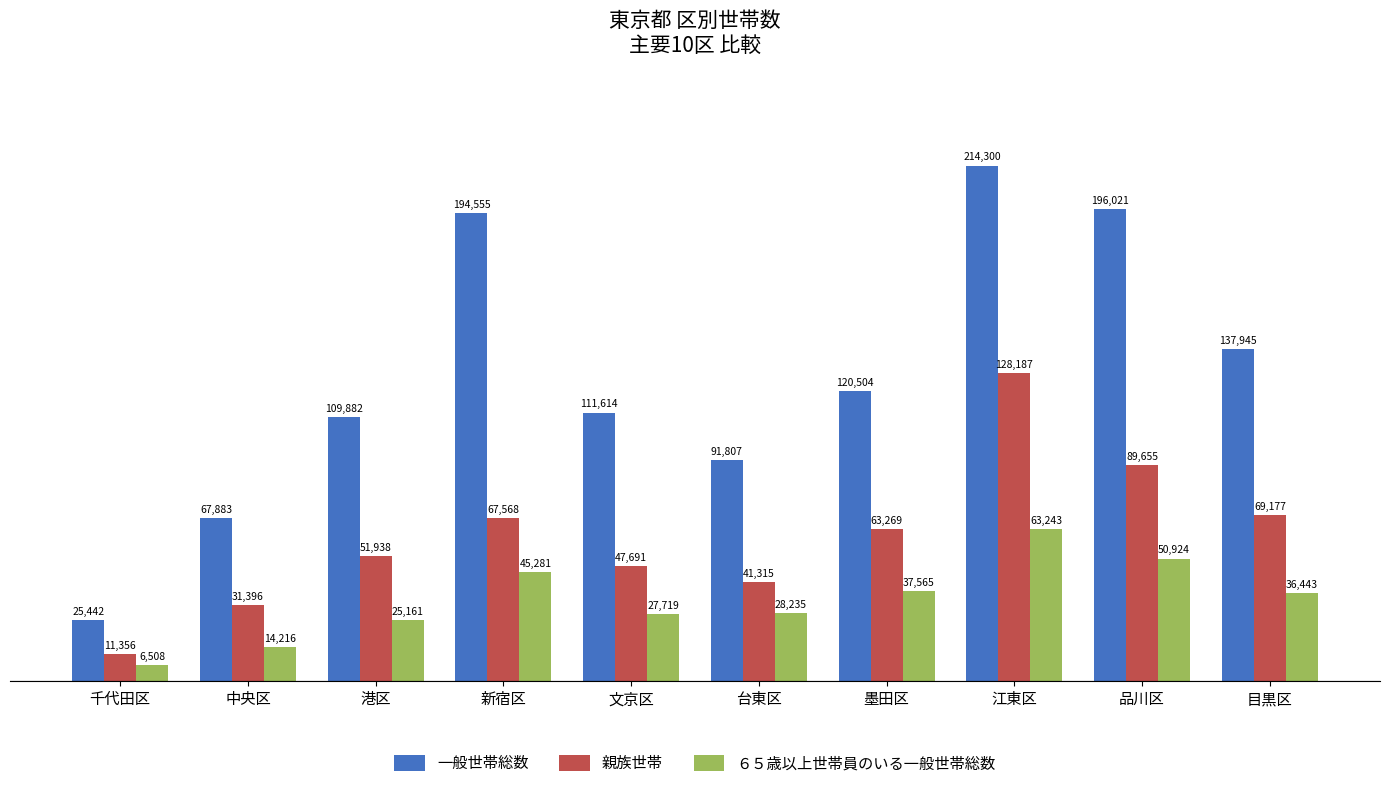

Reading left to right, extract all data points from this chart.

一般世帯総数: 千代田区=25442	中央区=67883	港区=109882	新宿区=194555	文京区=111614	台東区=91807	墨田区=120504	江東区=214300	品川区=196021	目黒区=137945
親族世帯: 千代田区=11356	中央区=31396	港区=51938	新宿区=67568	文京区=47691	台東区=41315	墨田区=63269	江東区=128187	品川区=89655	目黒区=69177
６５歳以上世帯員のいる一般世帯総数: 千代田区=6508	中央区=14216	港区=25161	新宿区=45281	文京区=27719	台東区=28235	墨田区=37565	江東区=63243	品川区=50924	目黒区=36443